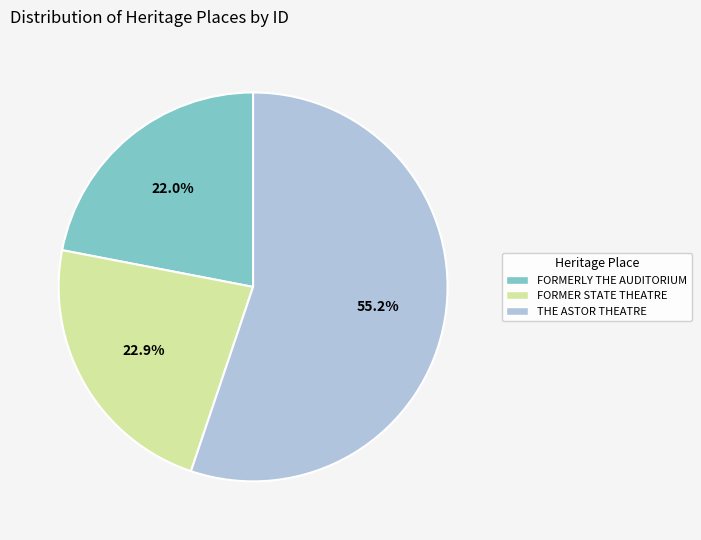

The FORMERLY THE AUDITORIUM slice represents 31% of the pie. True or false?

False